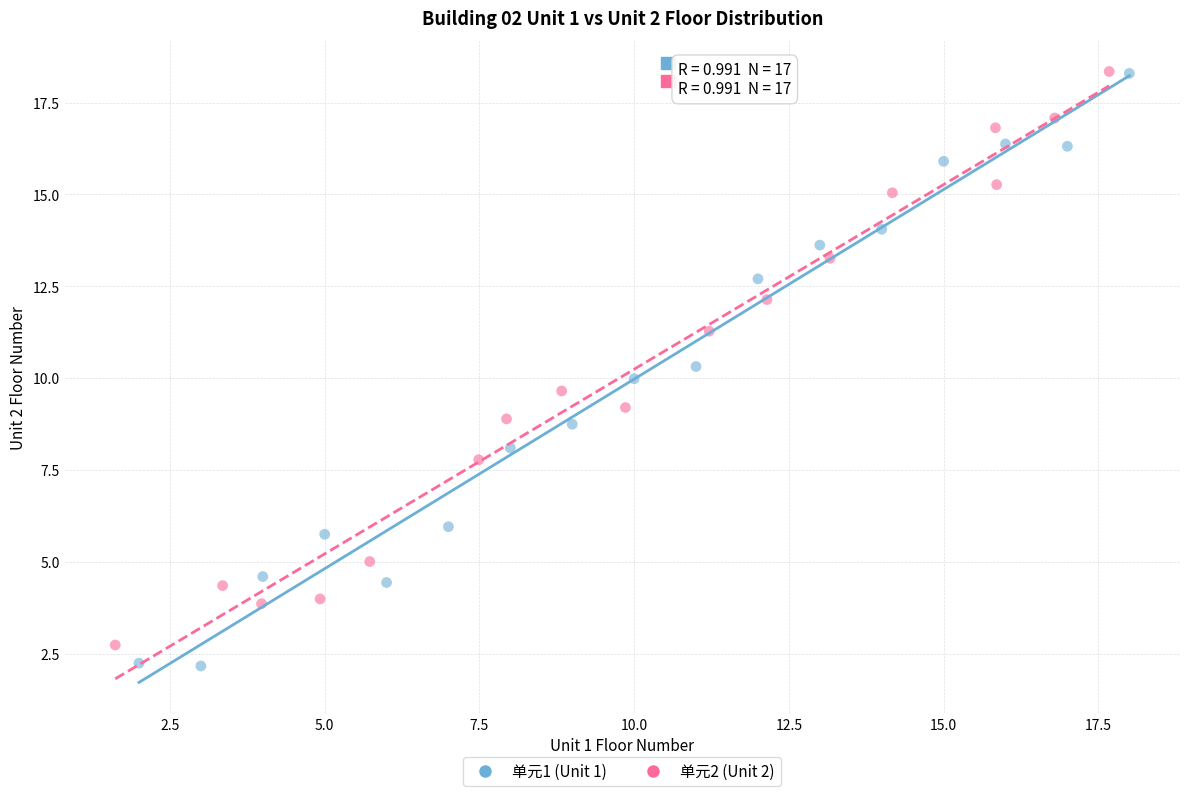

Which series has the largest Y range (max minus min)?

单元1 (Unit 1)